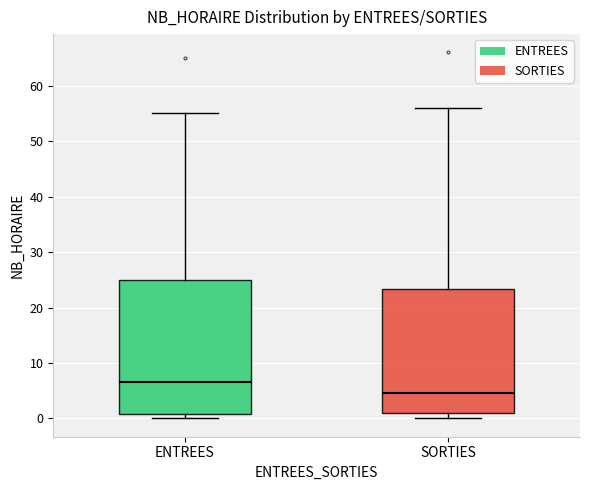

Reading left to right, transcribe this box plot: for each box, give where its median line is, the range the box spans, and where its two whiskers end, as read against the y-axis. The values are not printed on the chart, so give them approximately, as read against the axis.

ENTREES: median 7, box 1 to 25, whiskers 0 to 55
SORTIES: median 5, box 1 to 23, whiskers 0 to 56